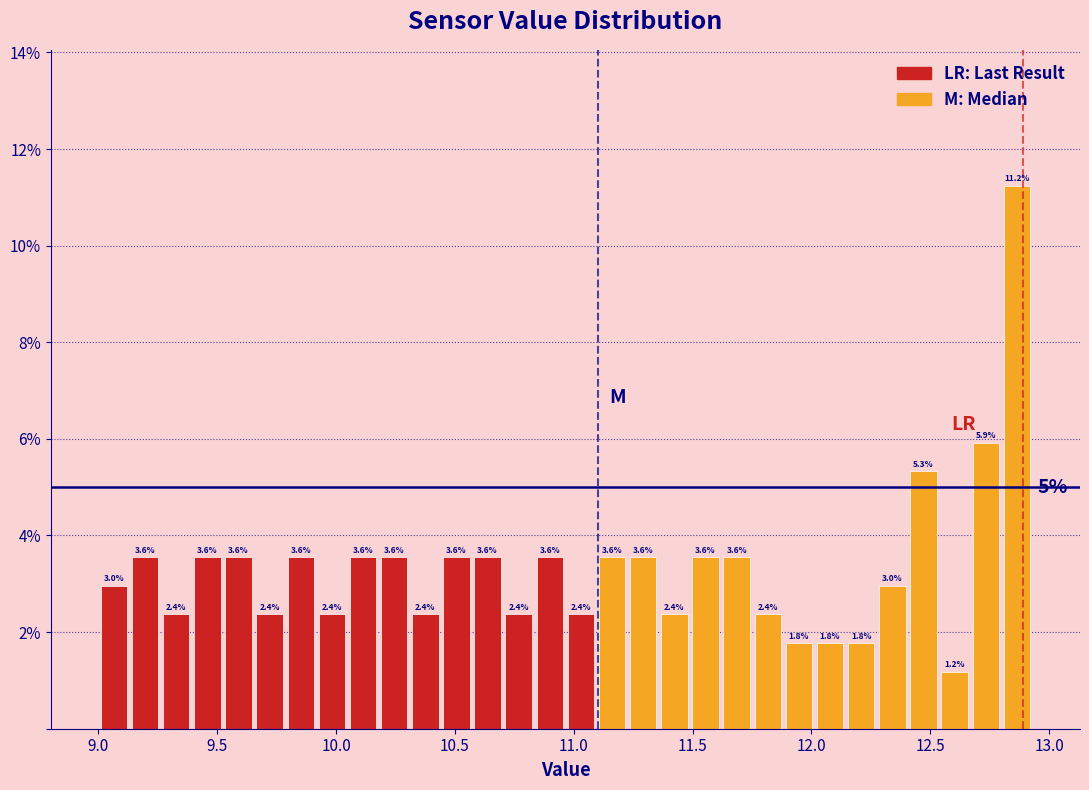

Read against the x-axis, roughly where is the centre of the tallest bar?

12.85